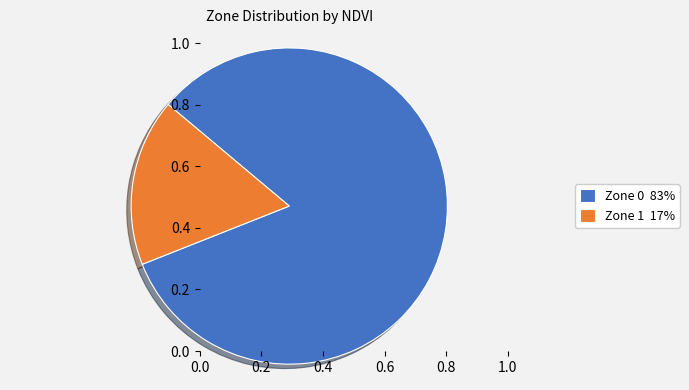

Which slice is the smallest?

Zone 1 17%